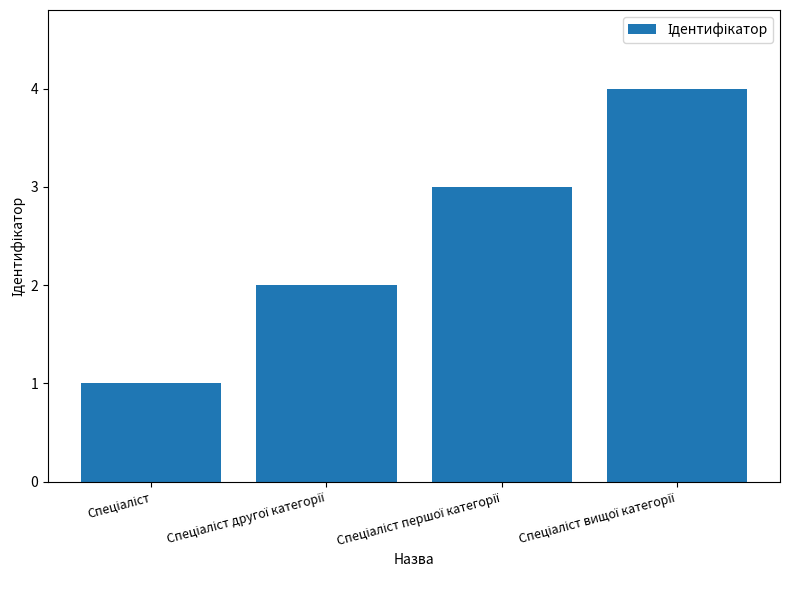

What is the greatest value displayed?

4